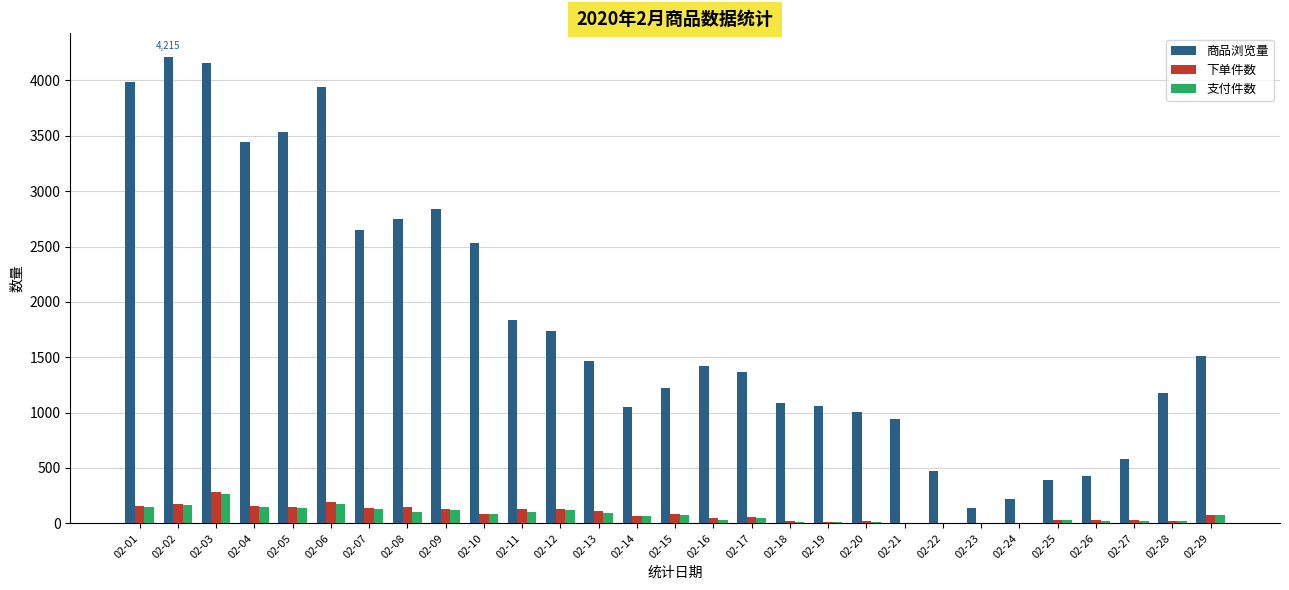

Count the number of data series in this chart.

3